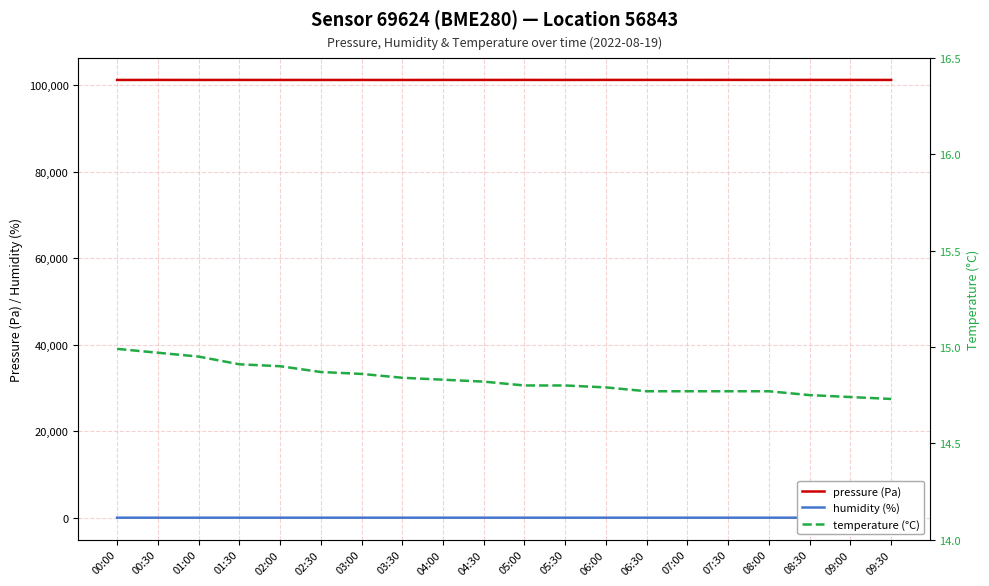

Is the value of temperature (°C) at 08:30 greater than the value of pressure (Pa) at 06:00?

No